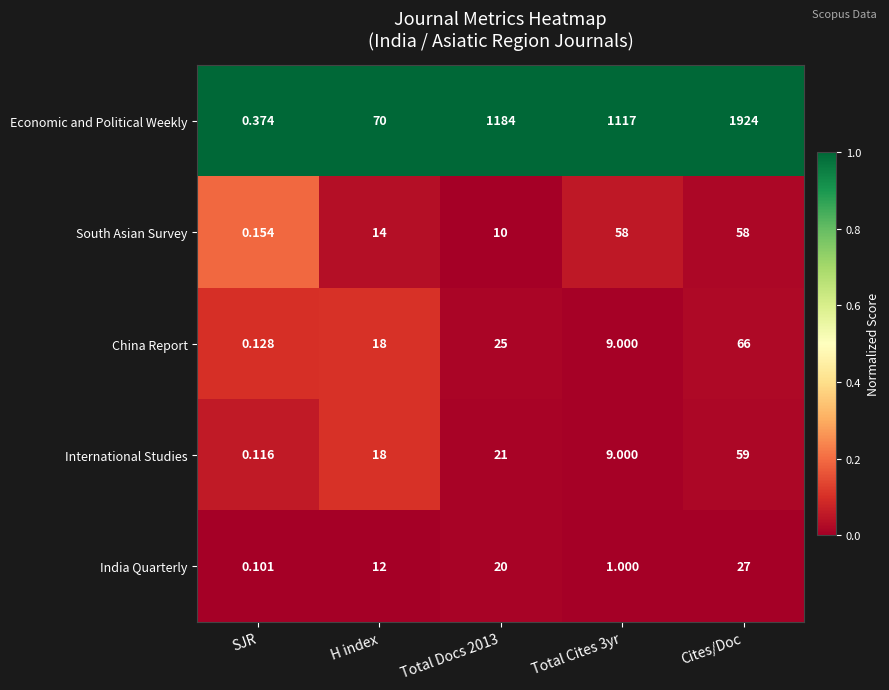

At how many categories does at least one series exceed 0?

5